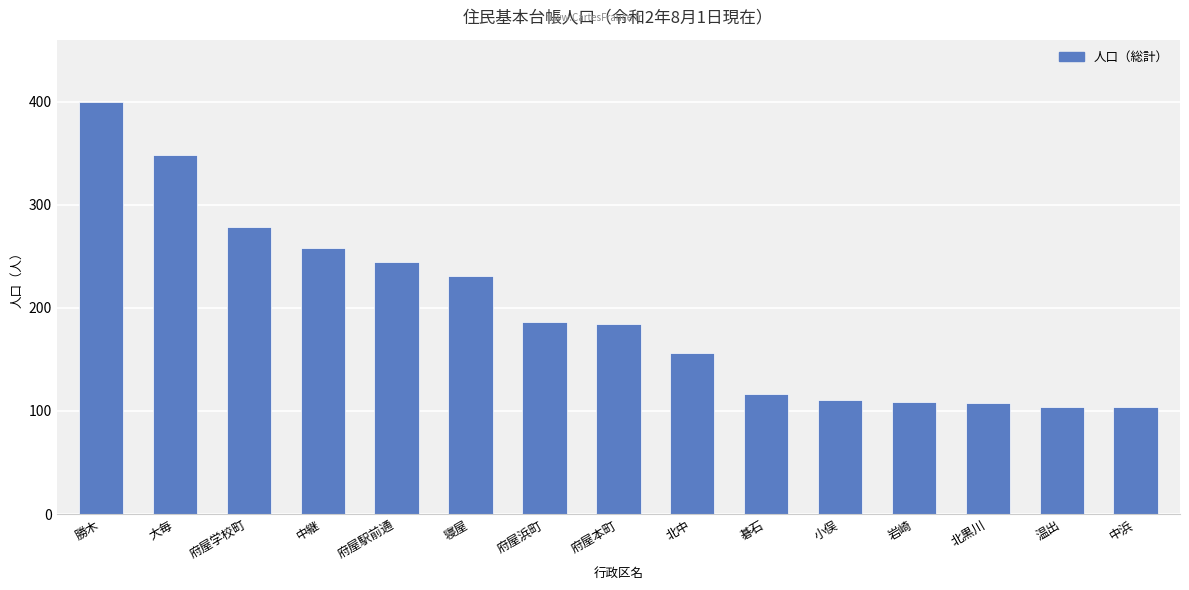

What is the smallest value displayed?

104